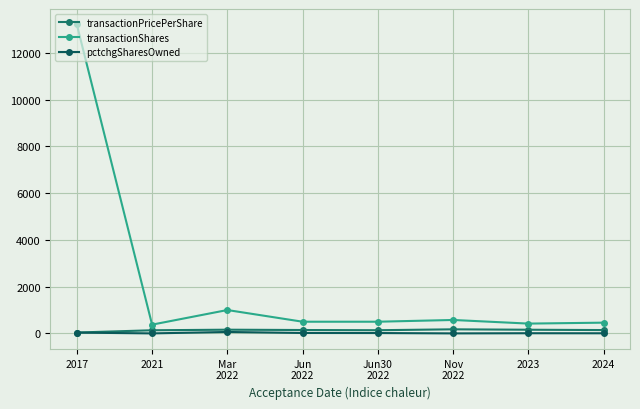

What is the maximum value shown in the chart?

13210.0